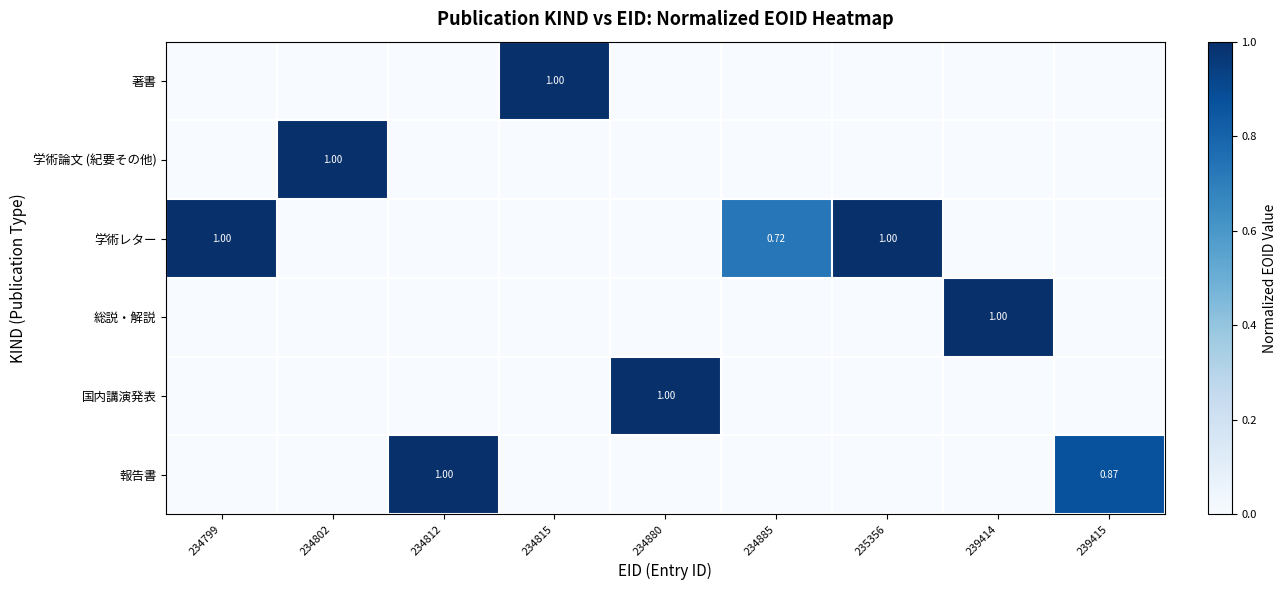

Which label corresponds to the smallest value in the chart?

234799